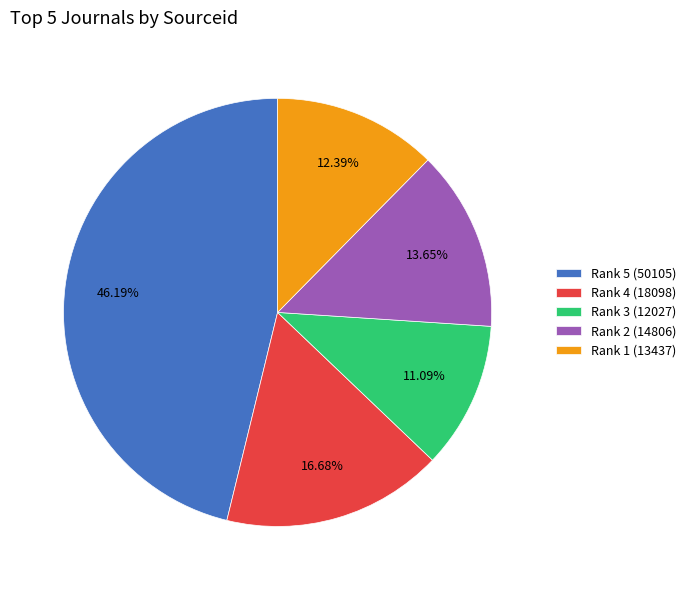

What percentage do Rank 1 (13437) and Rank 3 (12027) together represent?

23.5%